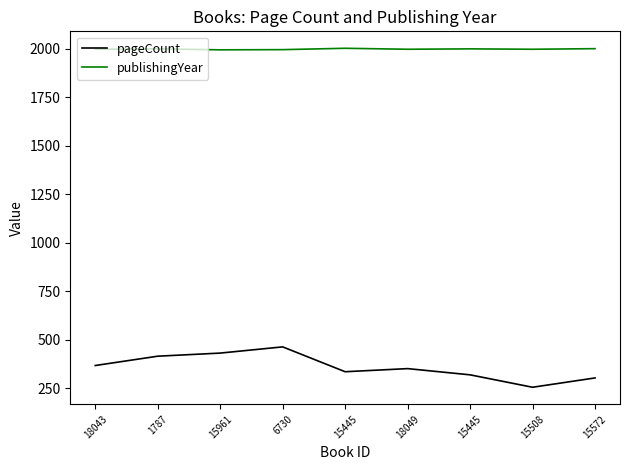

What are all the series names shown in the legend?

pageCount, publishingYear